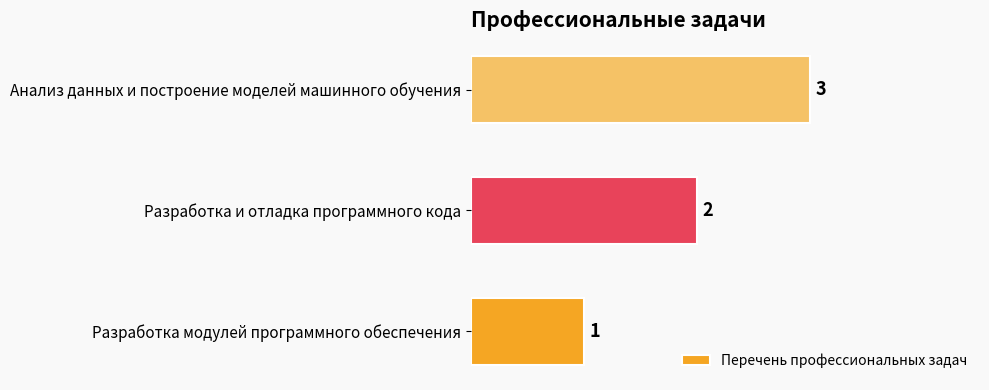

Which label corresponds to the largest value in the chart?

Анализ данных и построение моделей машинного обучения